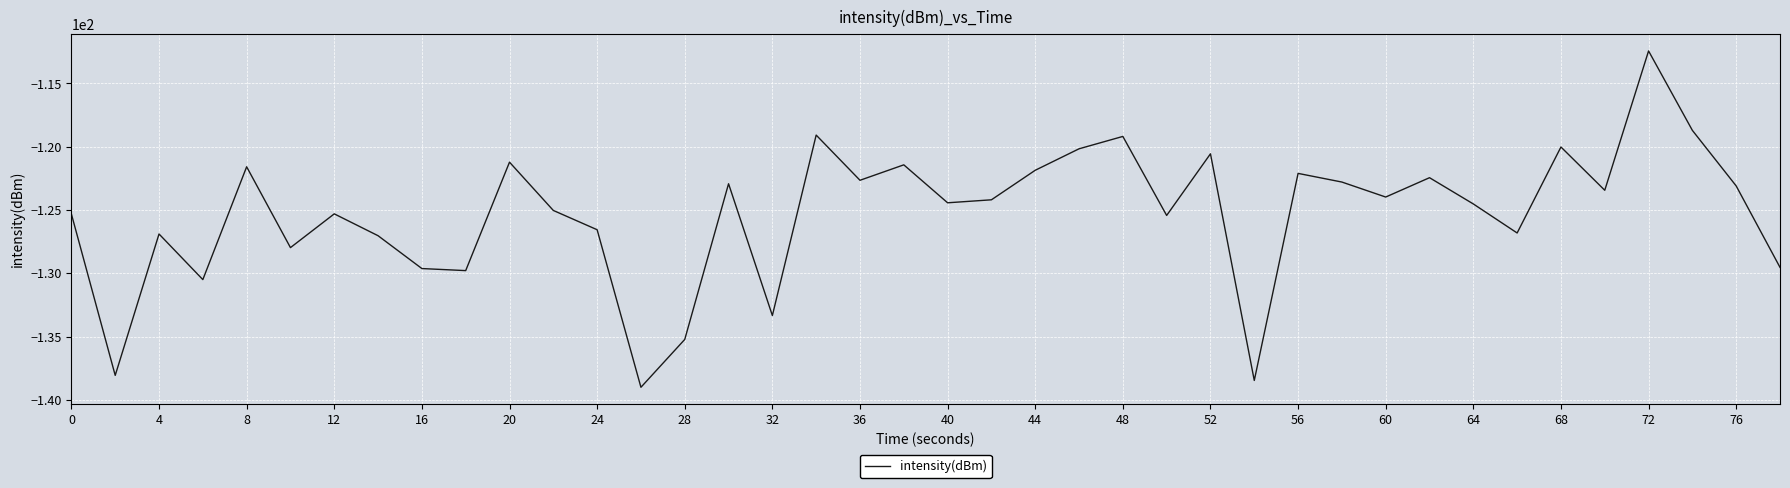

What is the difference between the maximum and minimum values?

26.6